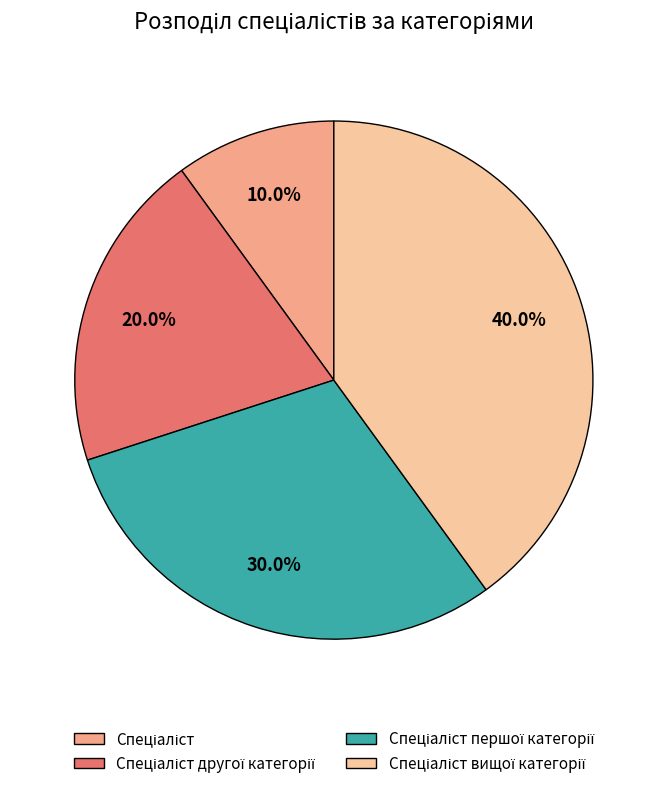

Does any single category account for the majority?

No